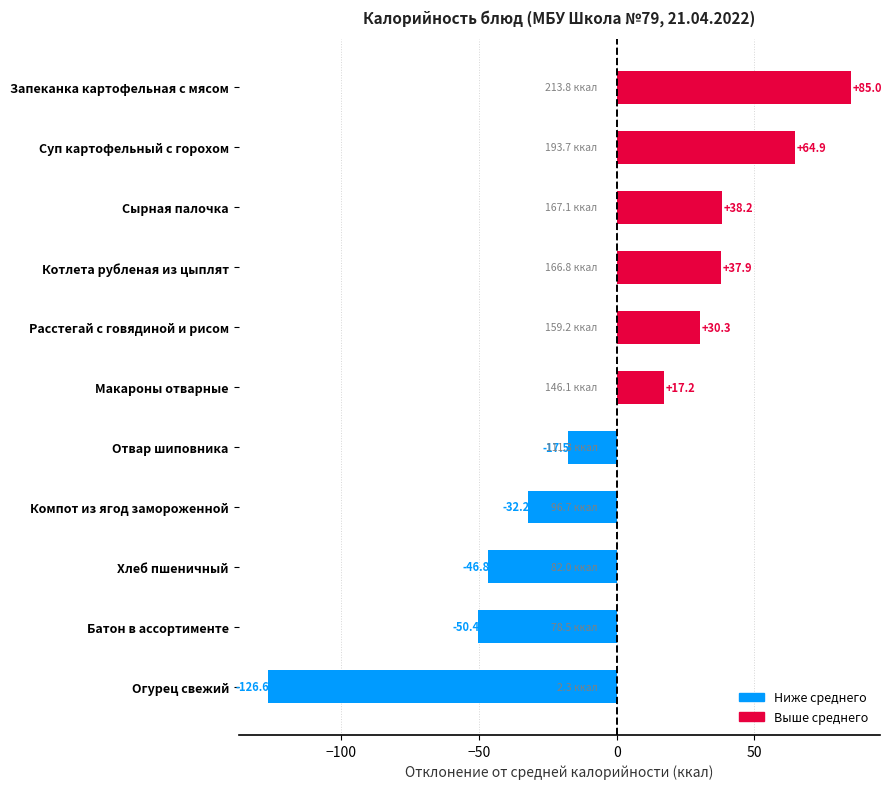

Approximately how many times larger is the value at Расстегай с говядиной и рисом compared to Суп картофельный с горохом?

0.5